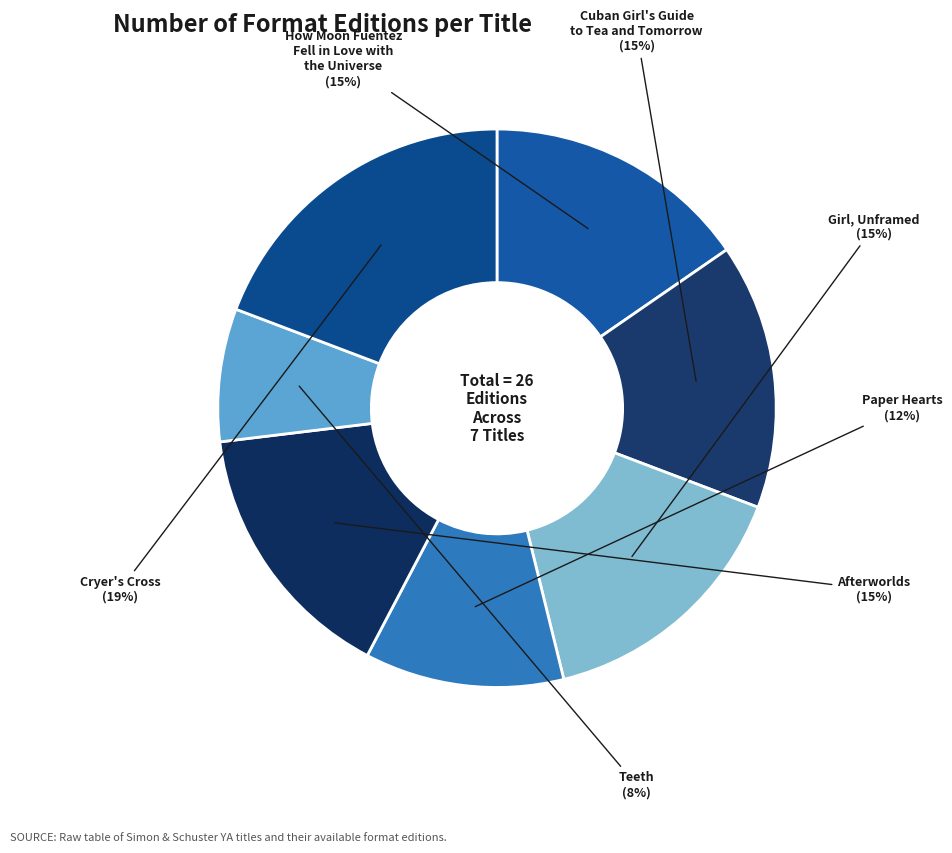

Count the number of slices in the pie.

7